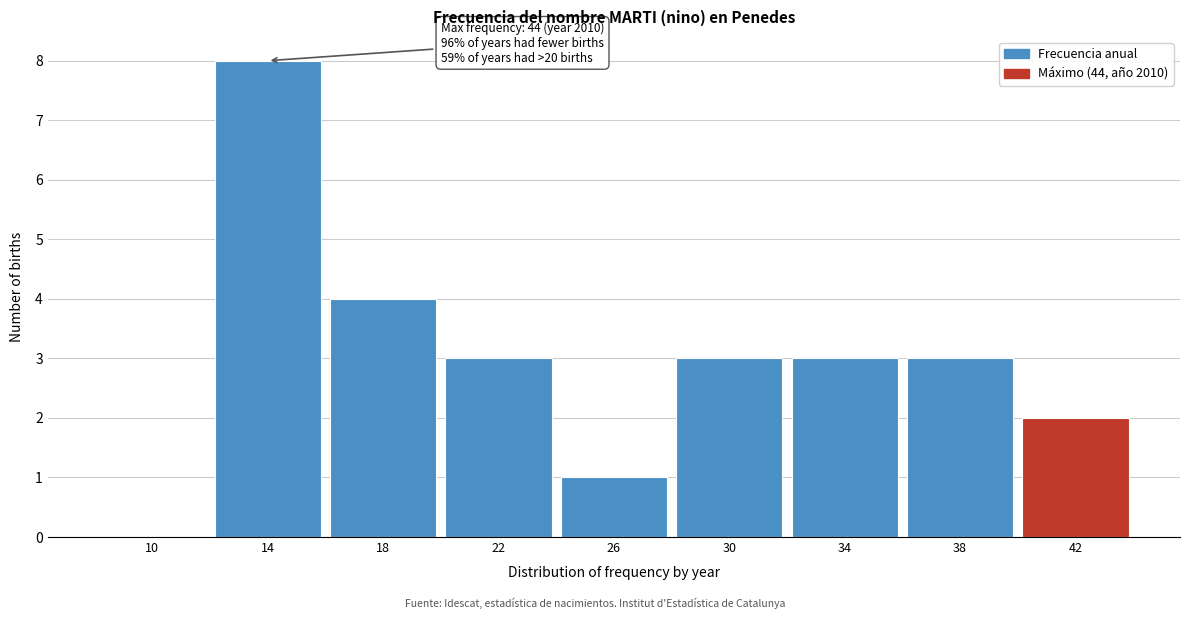

Reading left to right, extract all data points from this chart.

10=0	14=8	18=4	22=3	26=1	30=3	34=3	38=3	42=2